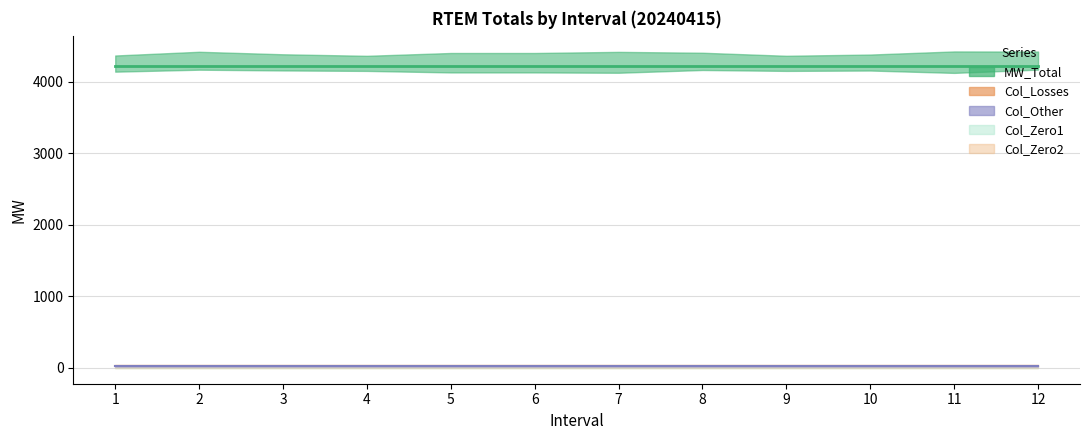

Which category has the lowest value across all series?

1